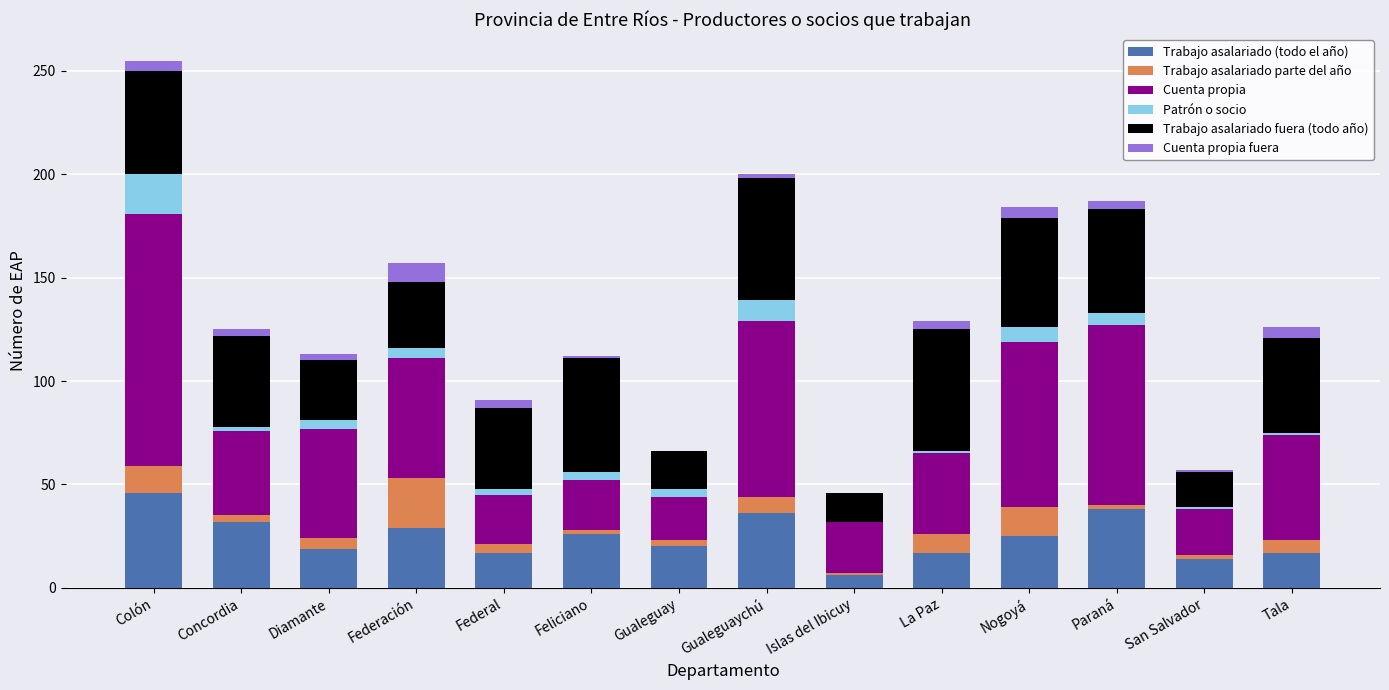

The value of Trabajo asalariado (todo el año) at Diamante is 19. True or false?

True